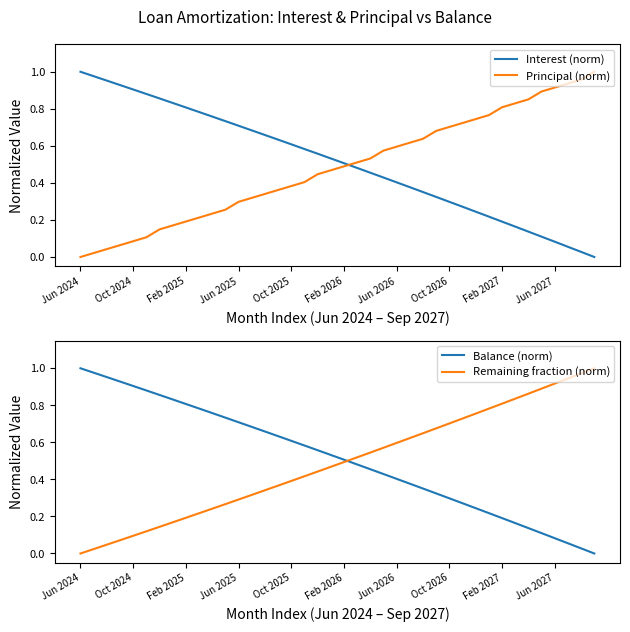

How many intersections are there between Principal (norm) and Interest (norm)?

1